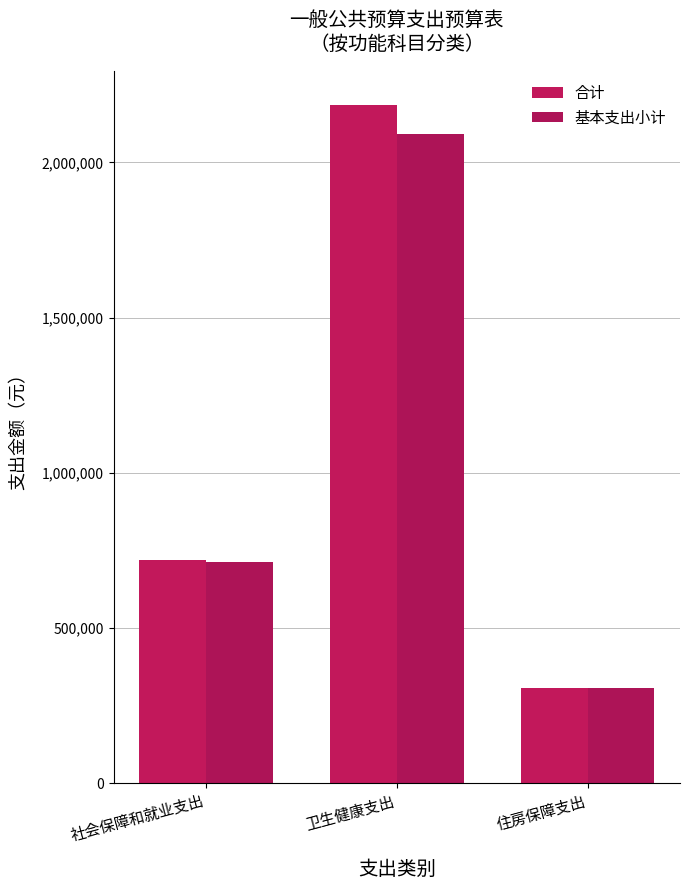

What is the total value across all series at 住房保障支出?

613752.0